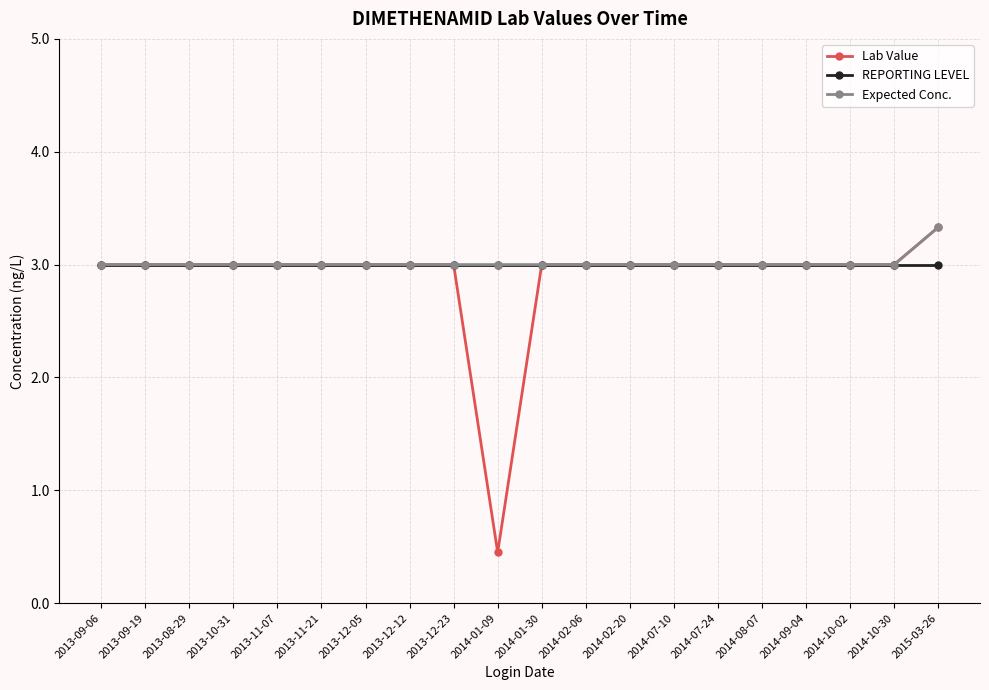

Does the chart display data point markers on the line(s)?

Yes